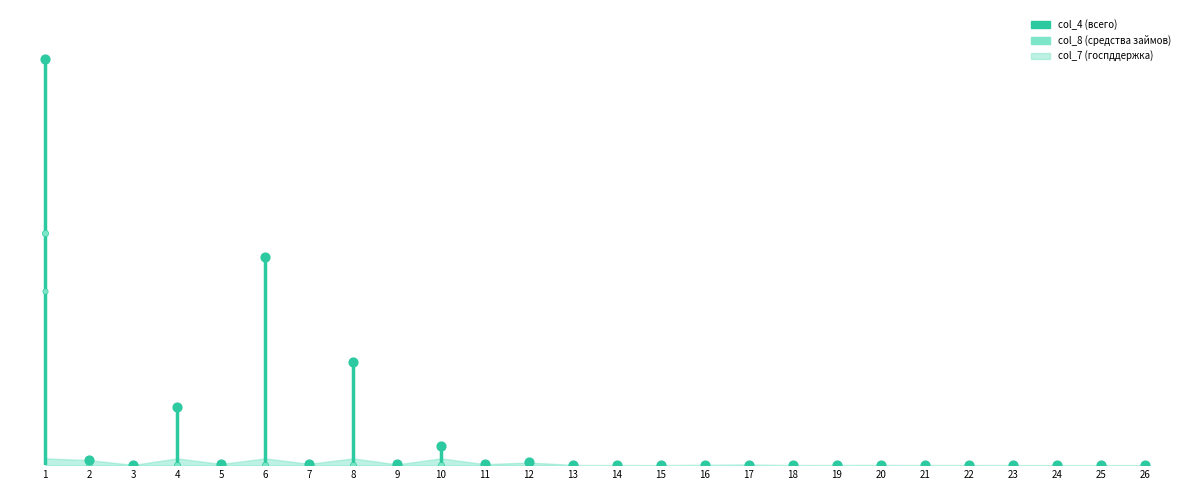

What are all the series names shown in the legend?

col_8, col_7, col_4